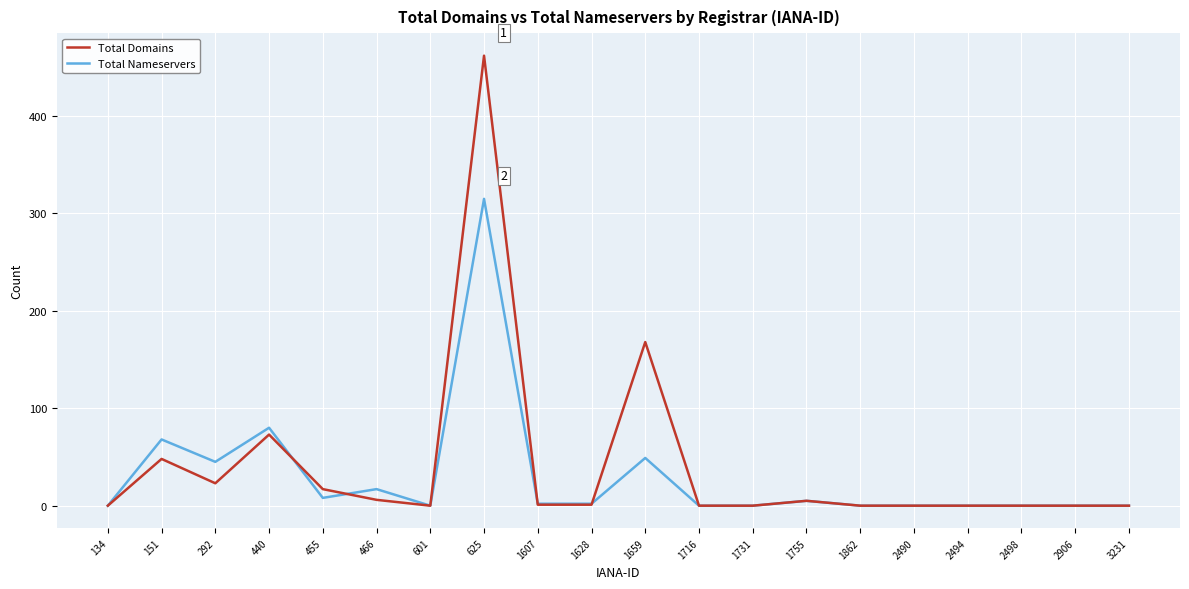

At which label does Total Domains first exceed 1?

151